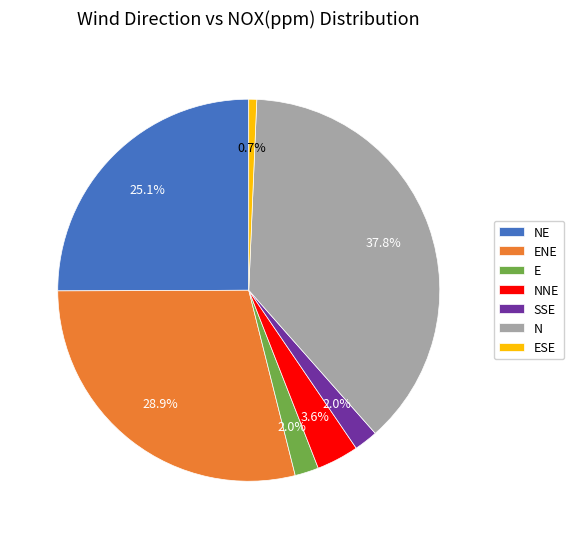

Is there a majority slice in this chart?

No